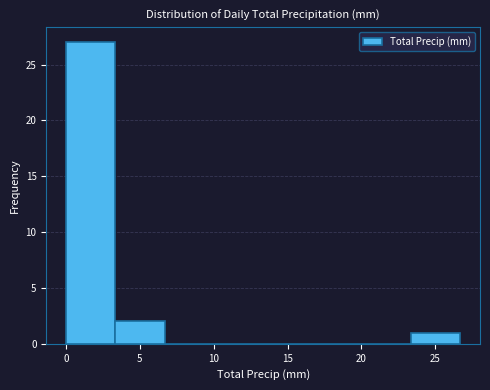

What is the height of the bar covering 23.5 to 26.5 on the x-axis? Neither the bar edges nor the heights are printed on the chart, so give them approximately, as read against the axes.

1